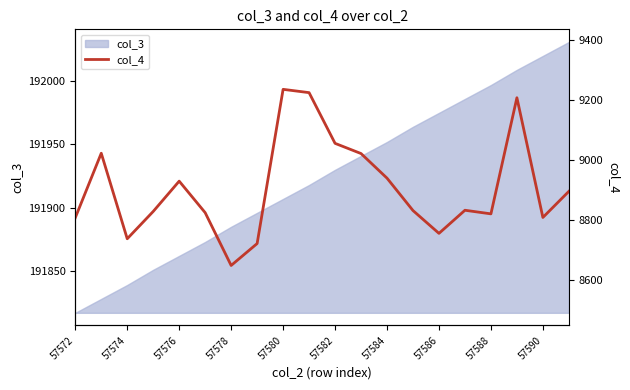

Does the chart have visible grid lines?

No